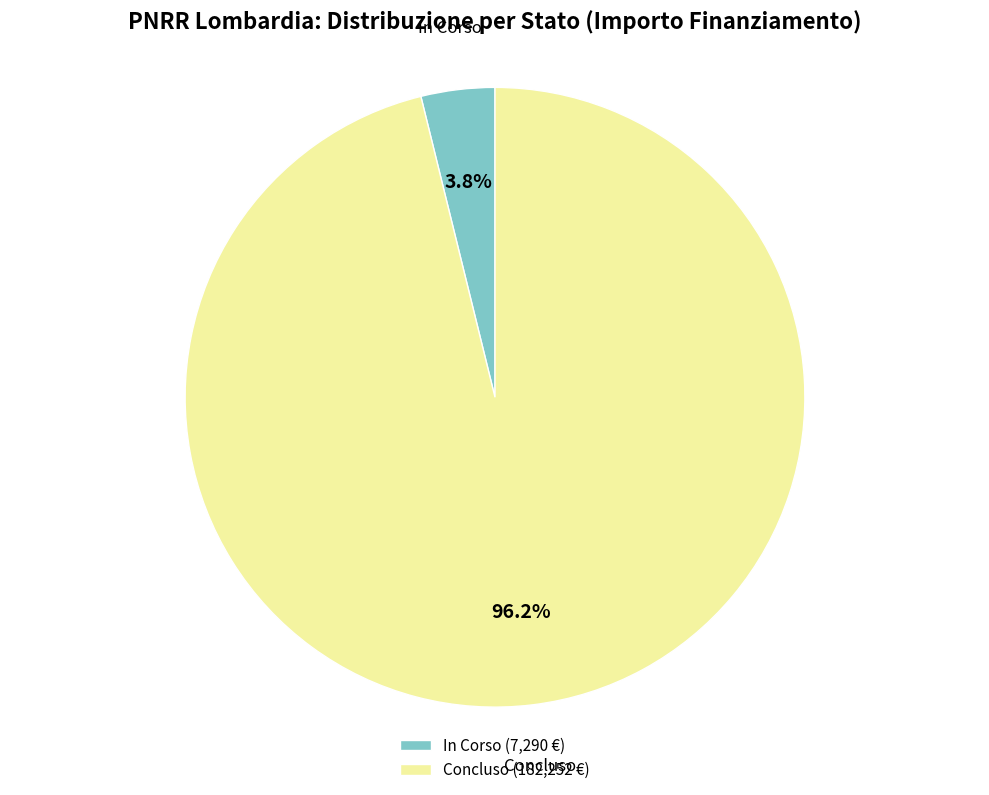

Does Concluso (182,252 €) account for over 50% of the chart?

Yes